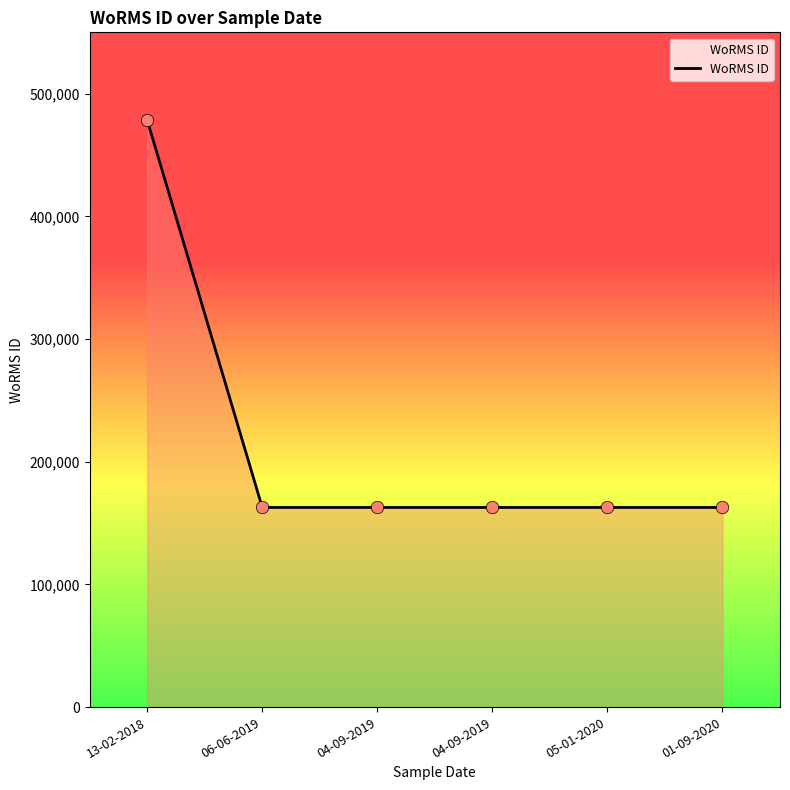

Approximately how many times larger is the value at 05-01-2020 compared to 04-09-2019?

1.0